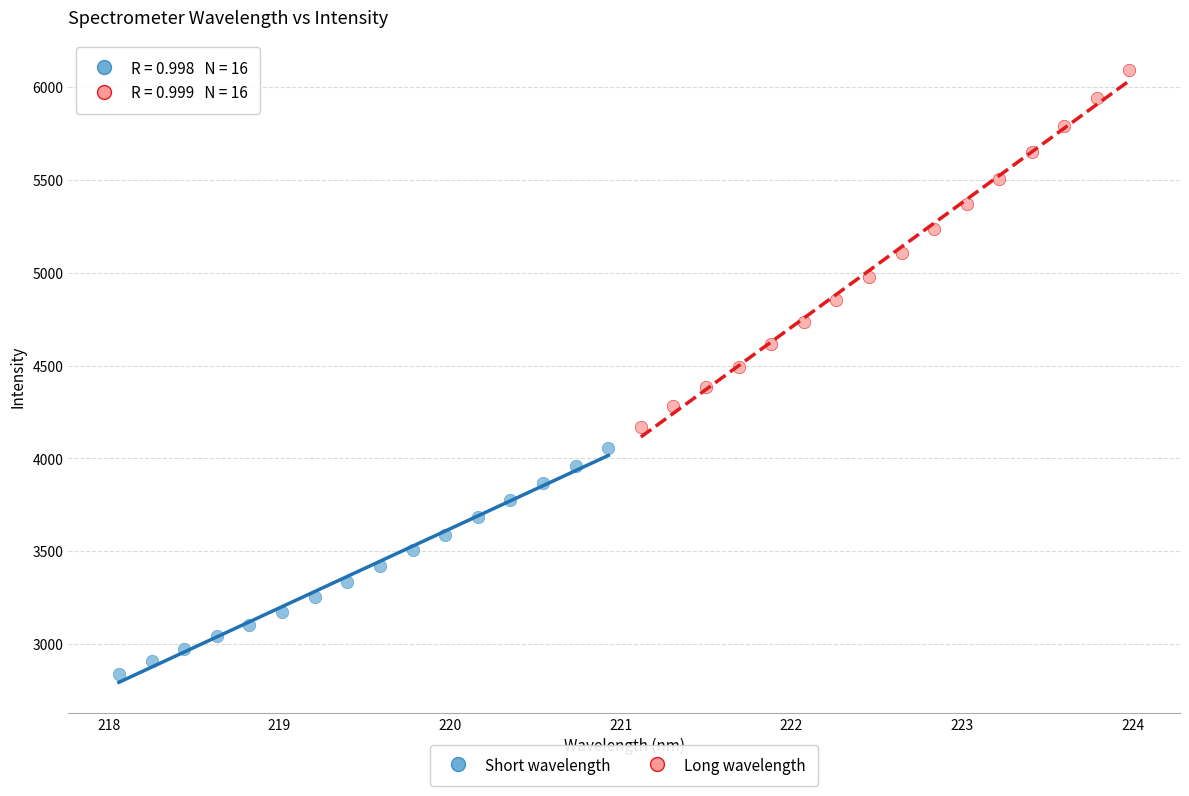

Which series has the widest spread of Y values?

Long wavelength